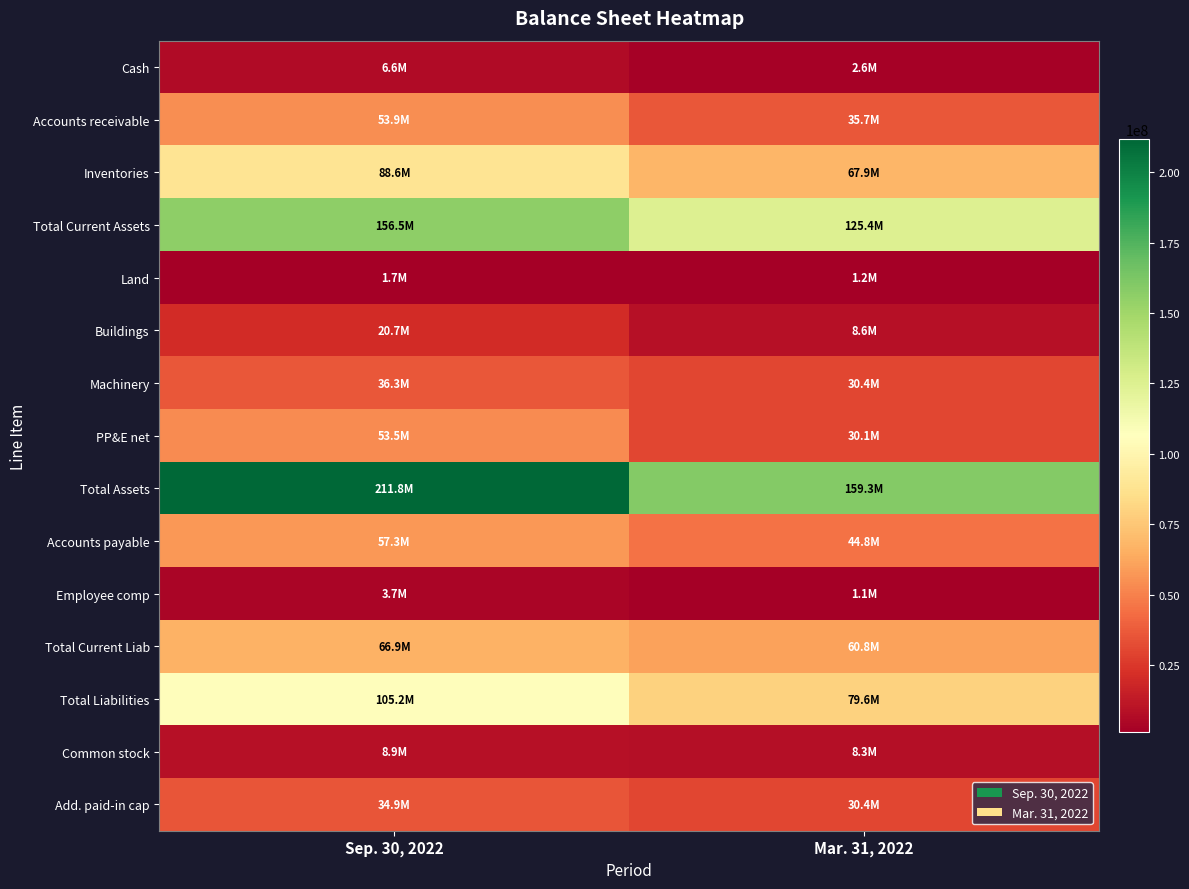

Which series has the largest total across all categories?

Total Assets